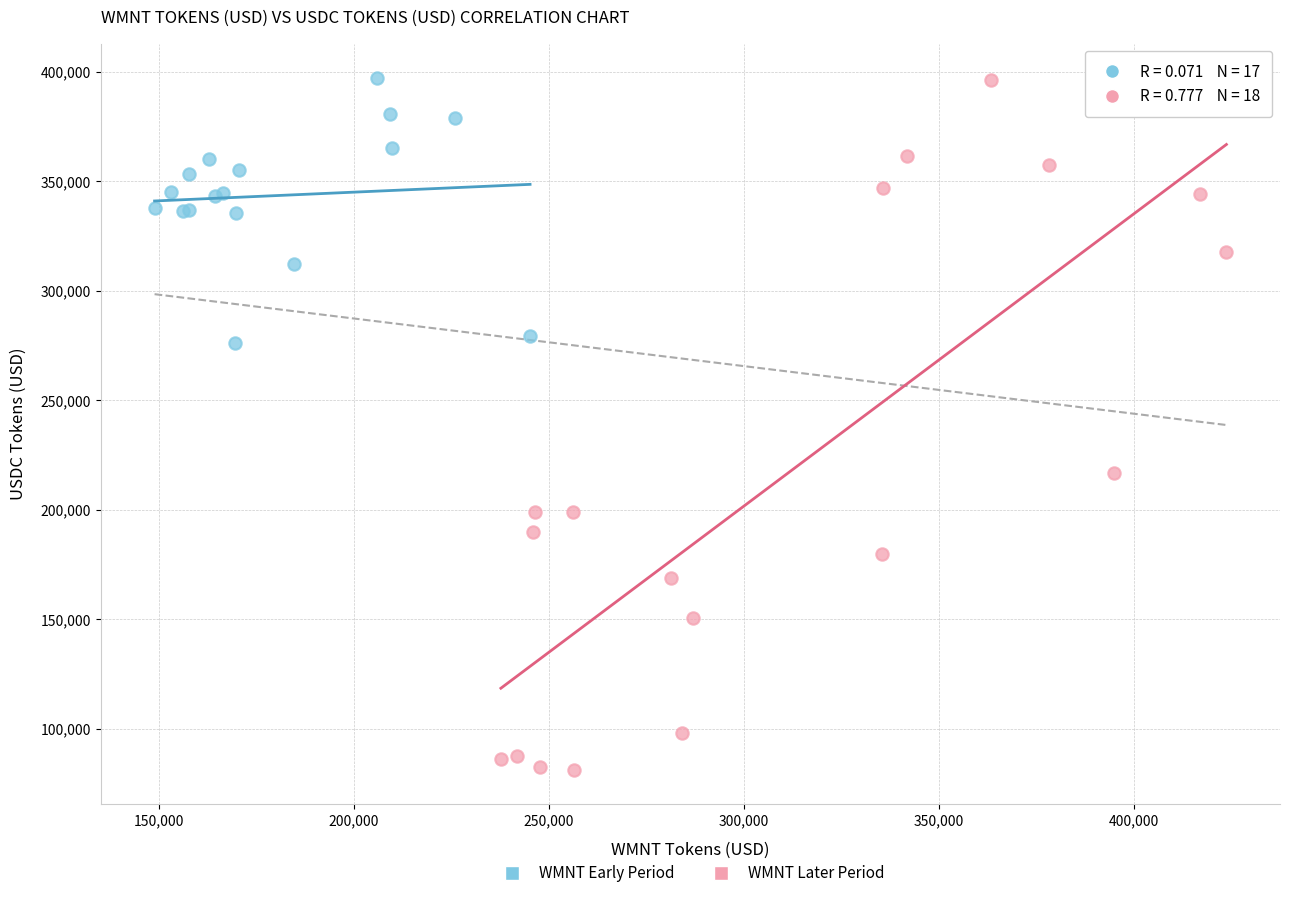

Which series has the largest Y range (max minus min)?

WMNT Later Period